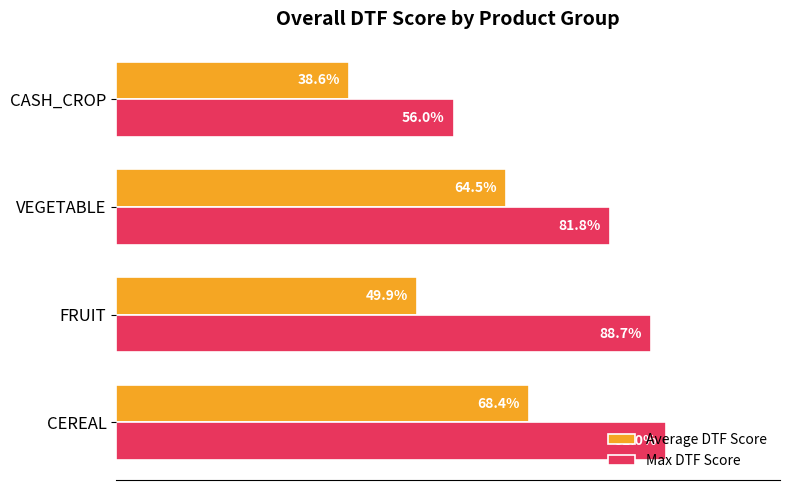

Which series changed the most between FRUIT and VEGETABLE?

Average DTF Score